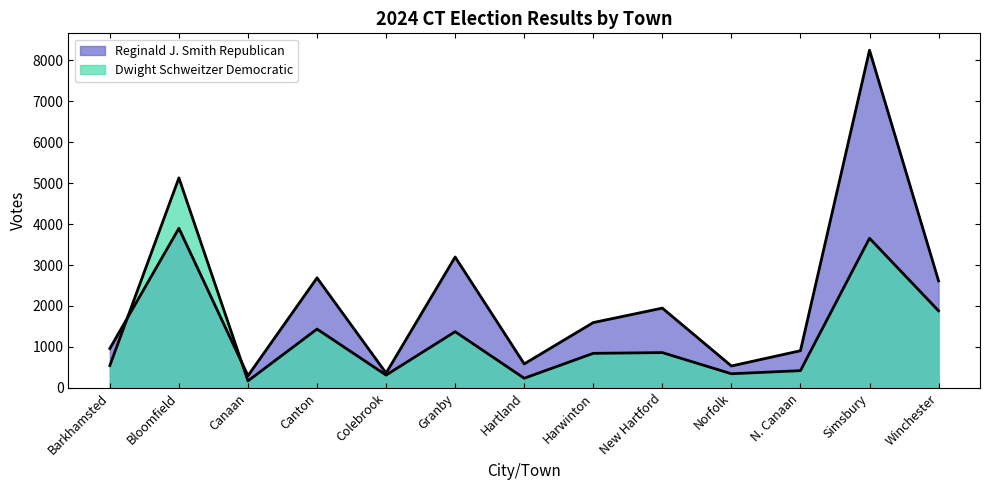

Is the value of Reginald J. Smith Republican at Colebrook greater than the value of Dwight Schweitzer Democratic at Granby?

No